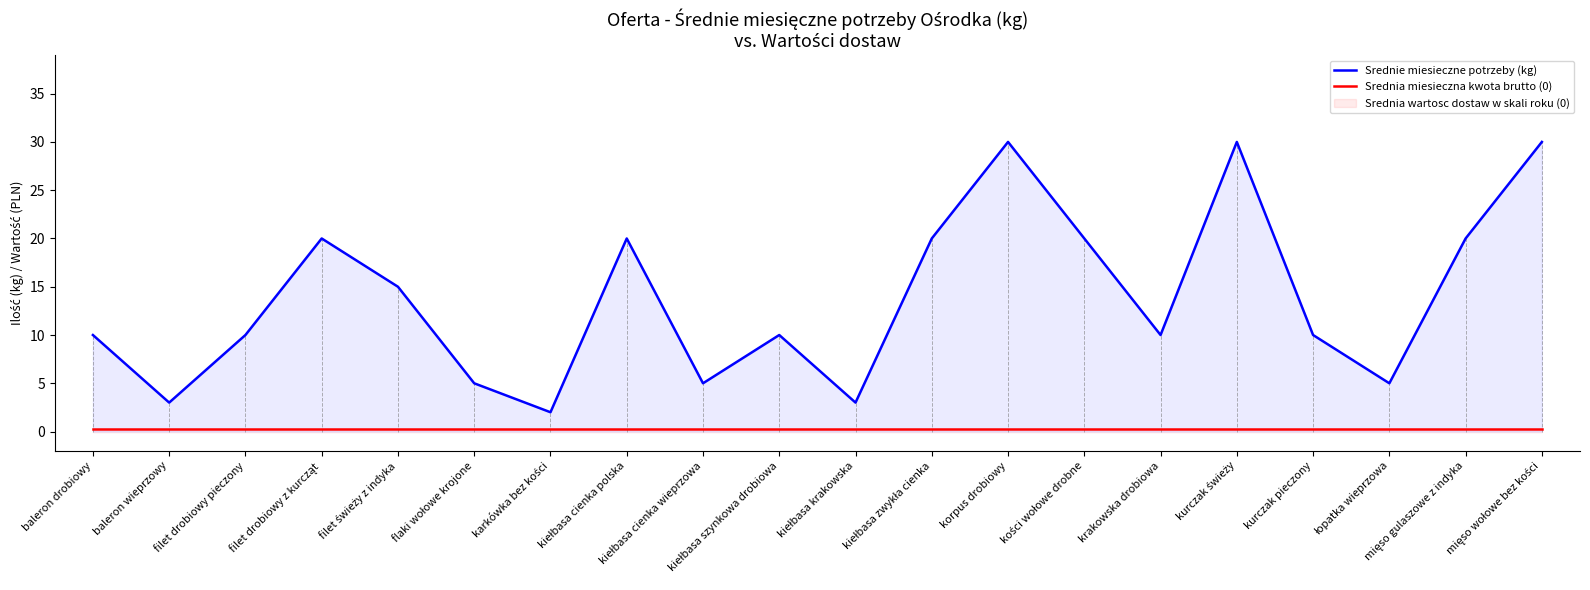

Does the chart have visible grid lines?

No